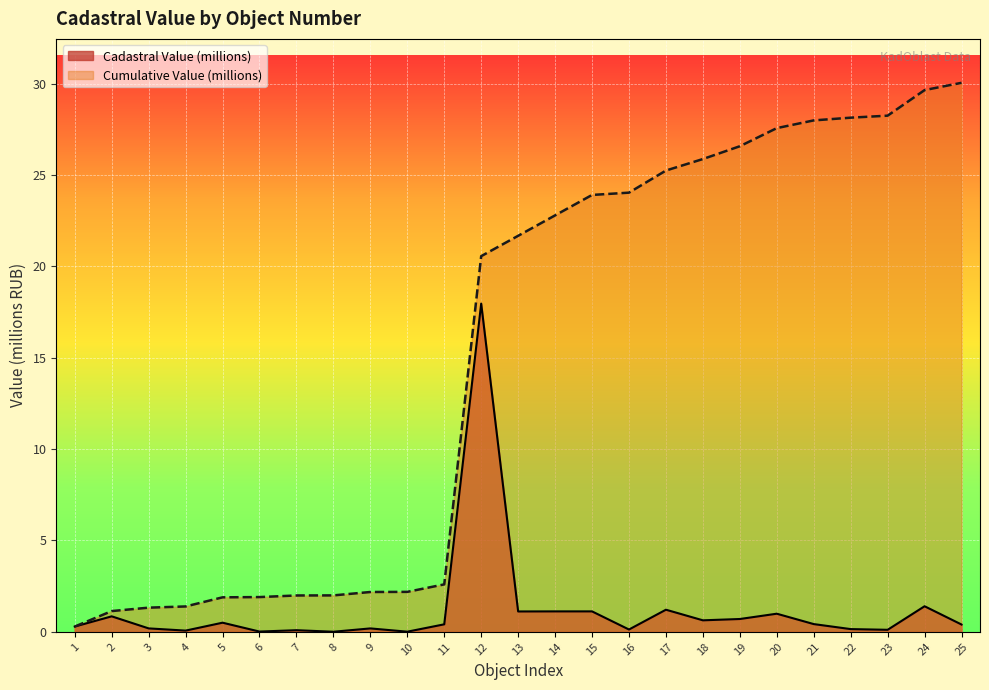

What is the greatest value displayed?

30.0